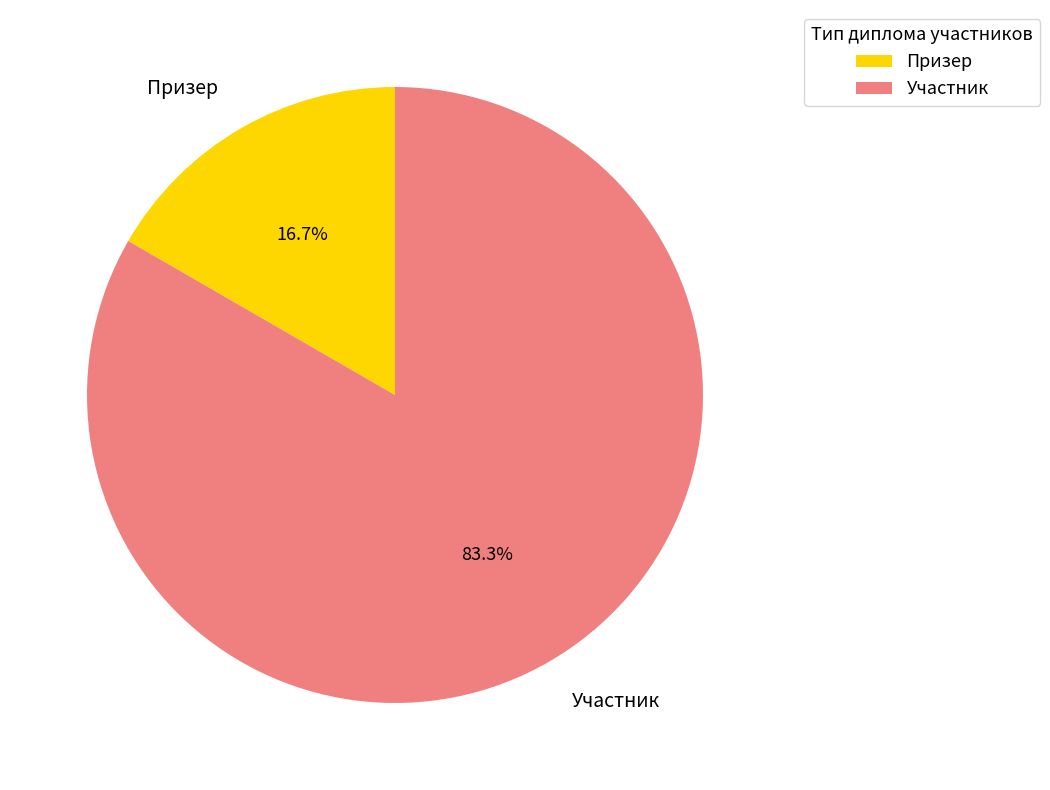

What percentage do Участник and Призер together represent?

100.0%